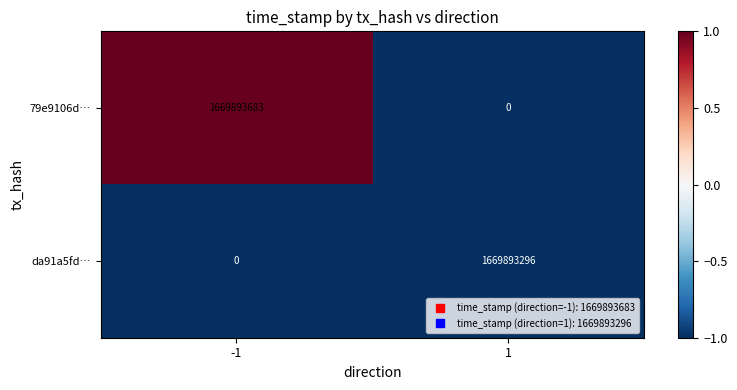

What is the difference between the maximum and minimum values in the da91a5fd… series?

1669893296